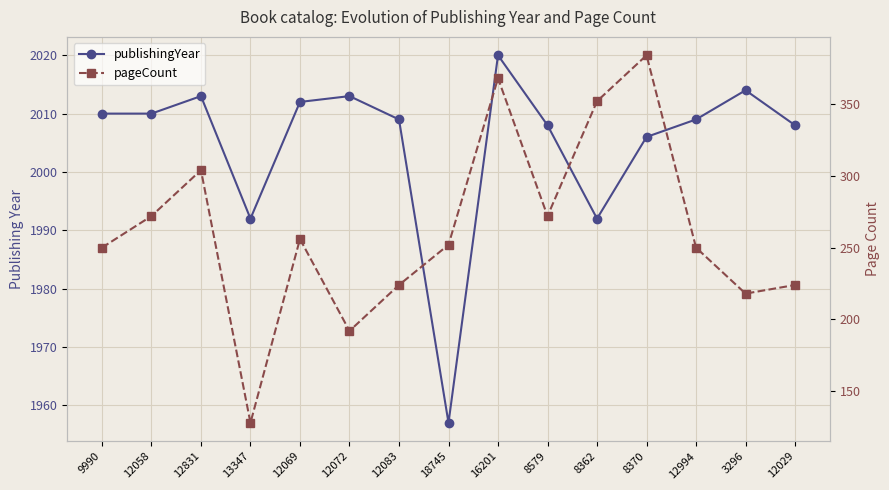

At which label does publishingYear reach its minimum?

18745